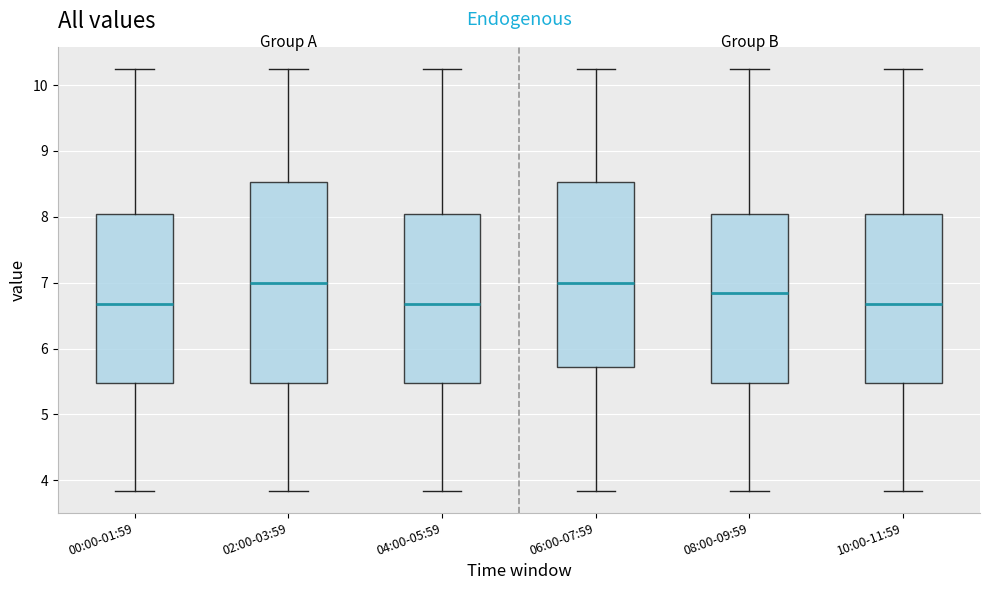

Where is the upper edge of the box for 10:00-11:59 on the y-axis? The values are not printed on the chart, so give them approximately, as read against the axis.

8.0